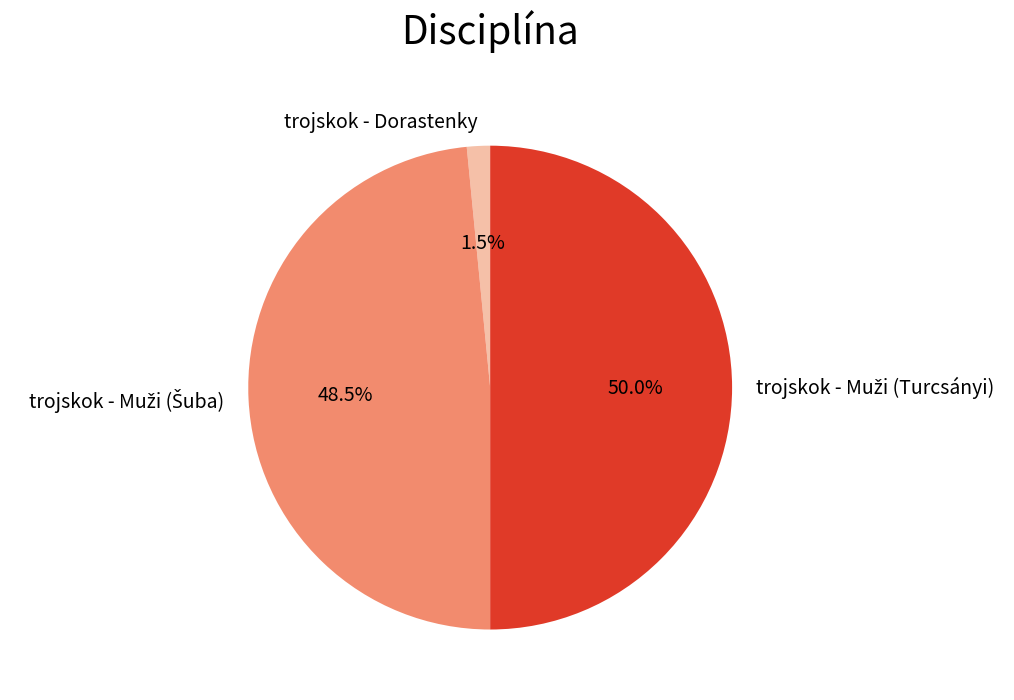

Which category has the smallest portion of the pie?

trojskok - Dorastenky